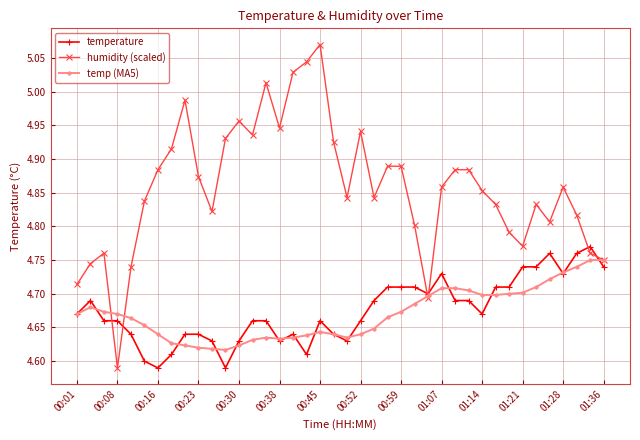

How many temperature values are between 4 and 5?

40